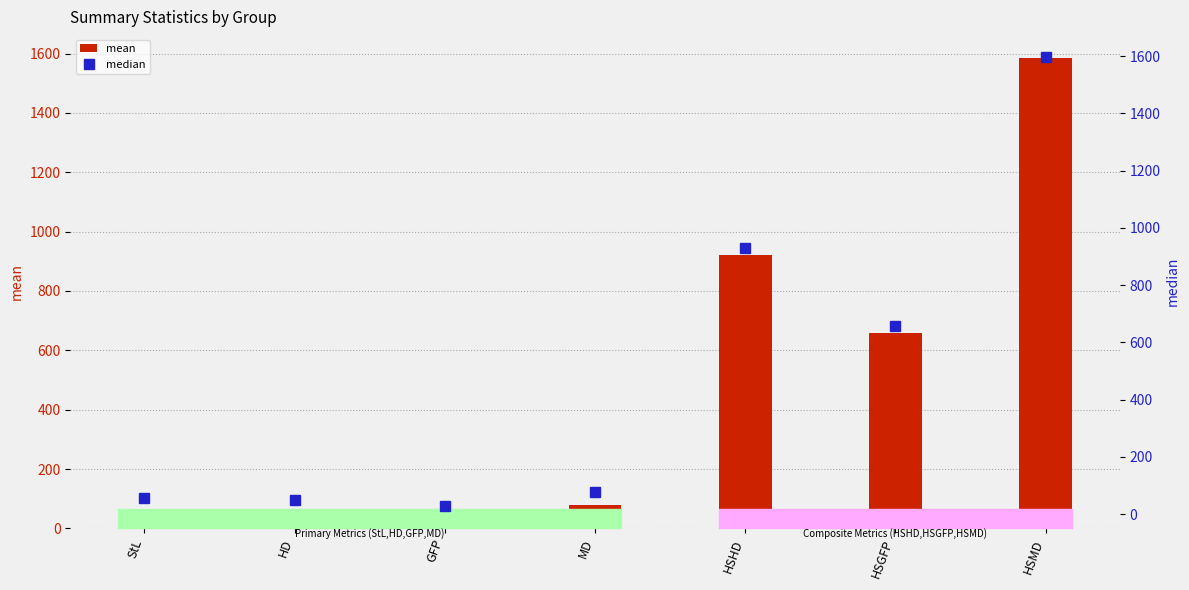

At which label does mean first exceed 78?

MD